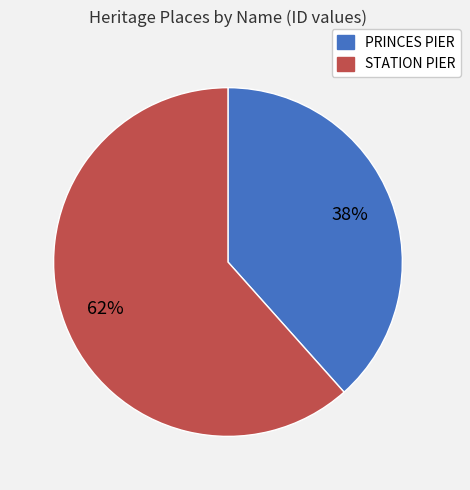

Is it true that STATION PIER is 53% of the pie?

False